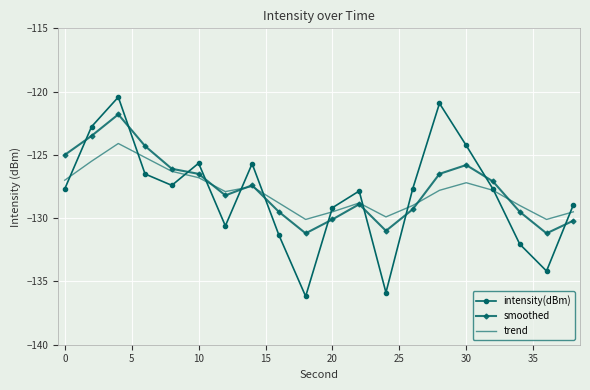

Which series ends up on top after the final intersection of smoothed and intensity(dBm)?

intensity(dBm)